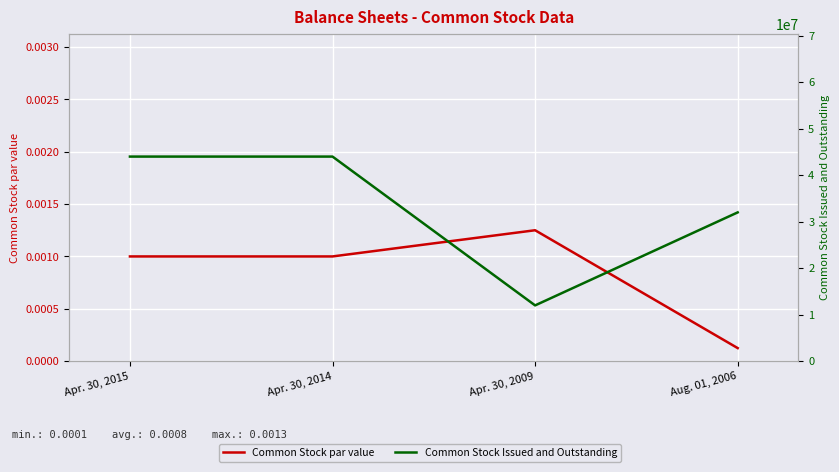

How many Common Stock par value values are between 0 and 1?

4